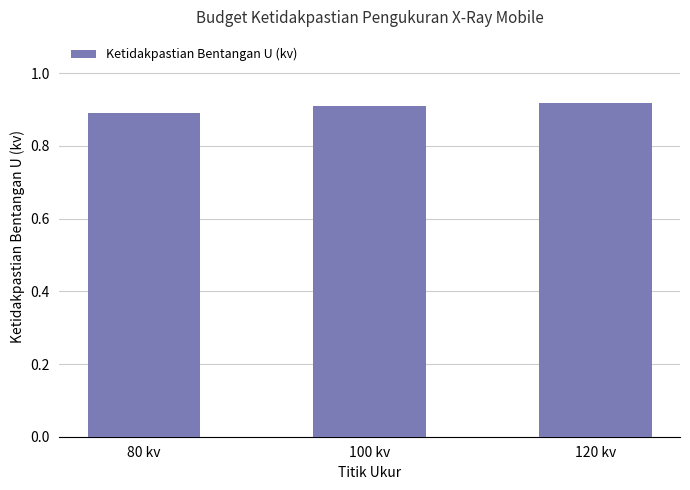

List the labels in order of value, largest first.

120 kv, 100 kv, 80 kv